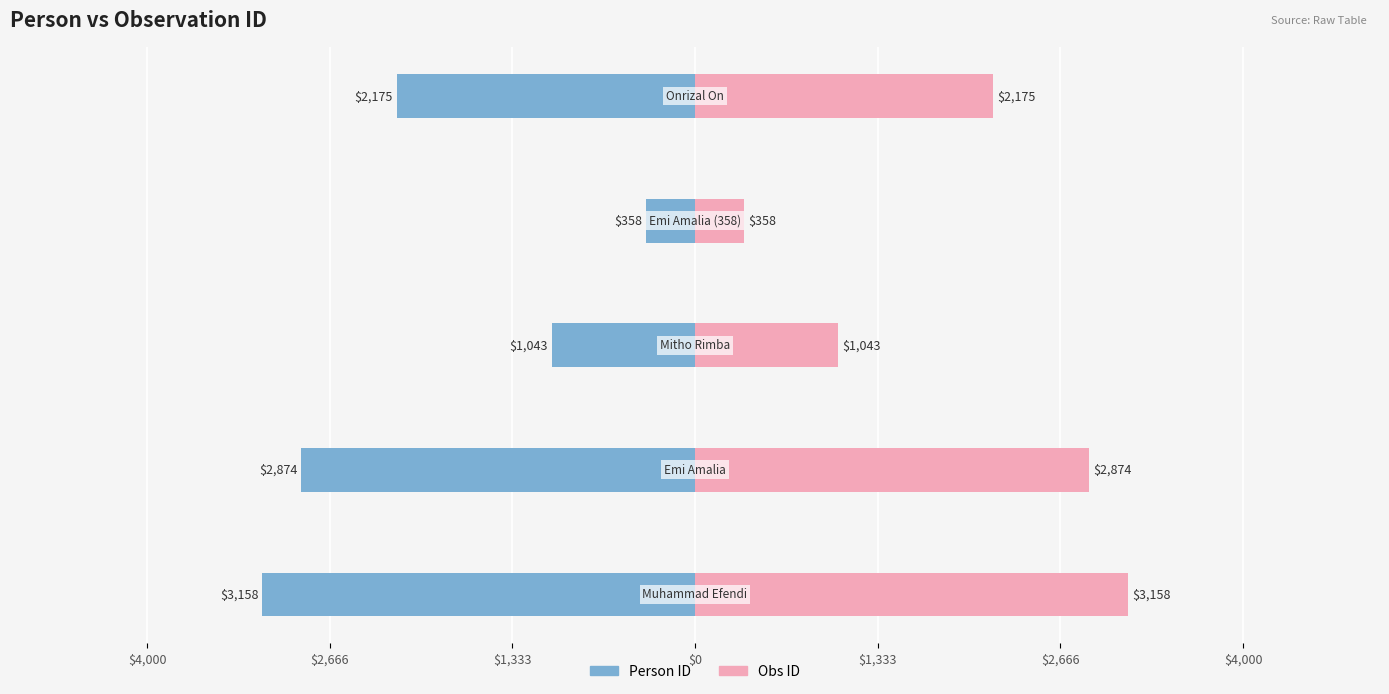

Read the Obs ID value at $1,333, to the nearest 10.

2180